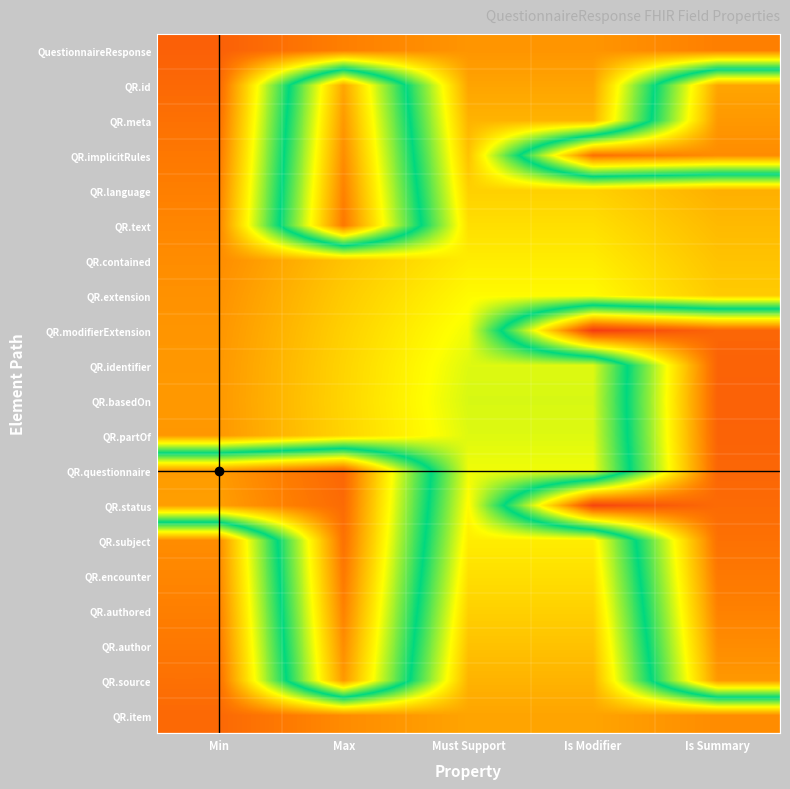

Between Is Modifier and Max, which is larger?

Is Modifier